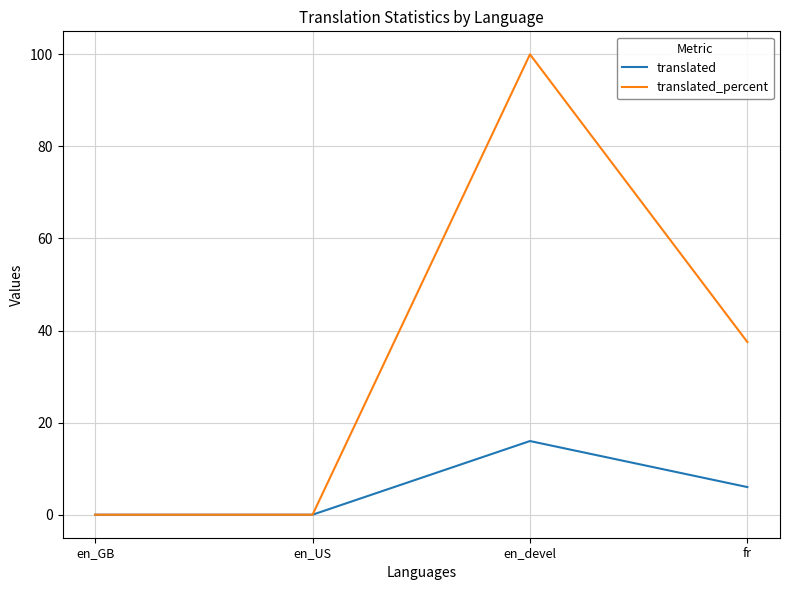

Reading left to right, transcribe all the data shown in this chart.

translated: en_GB=0.0	en_US=0.0	en_devel=16.0	fr=6.0
translated_percent: en_GB=0.0	en_US=0.0	en_devel=100.0	fr=37.5